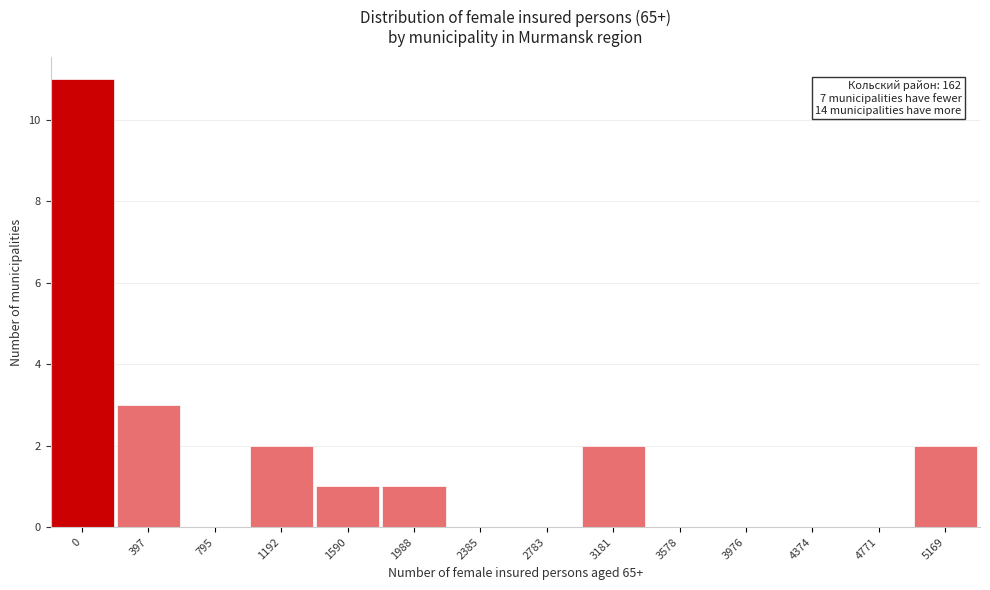

Reading left to right, transcribe all the data shown in this chart.

0=11	397=3	795=0	1192=2	1590=1	1988=1	2385=0	2783=0	3181=2	3578=0	3976=0	4374=0	4771=0	5169=2